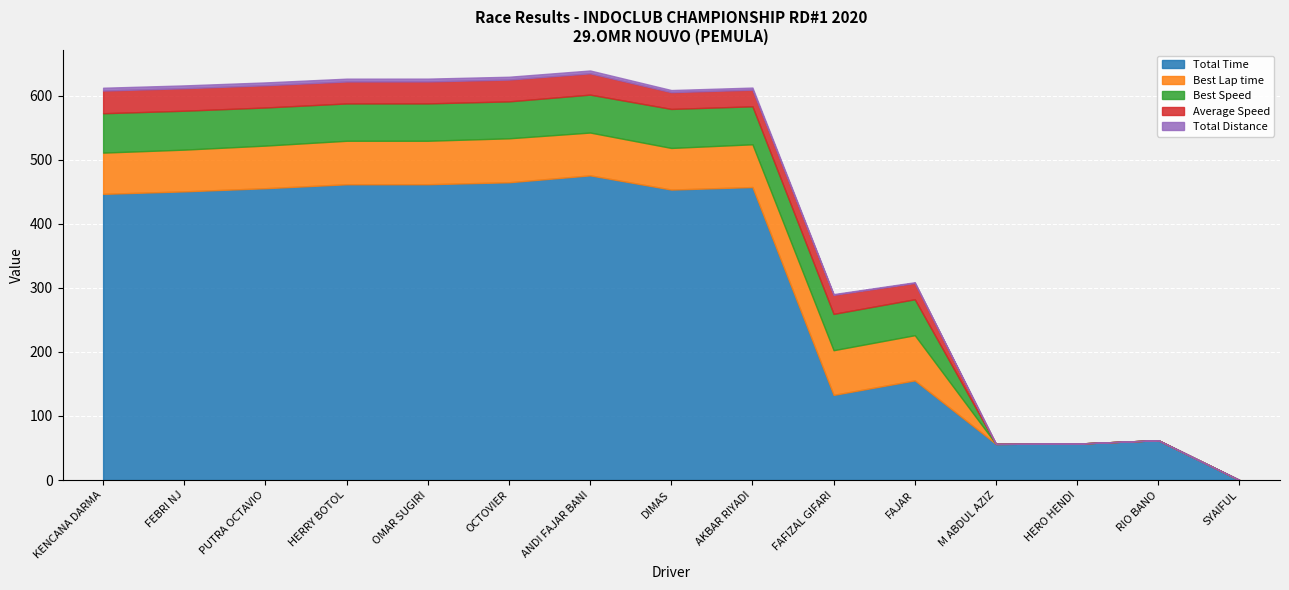

Rank the series by their maximum value, from lowest to highest.

Total Distance, Average Speed, Best Speed, Best Lap time, Total Time